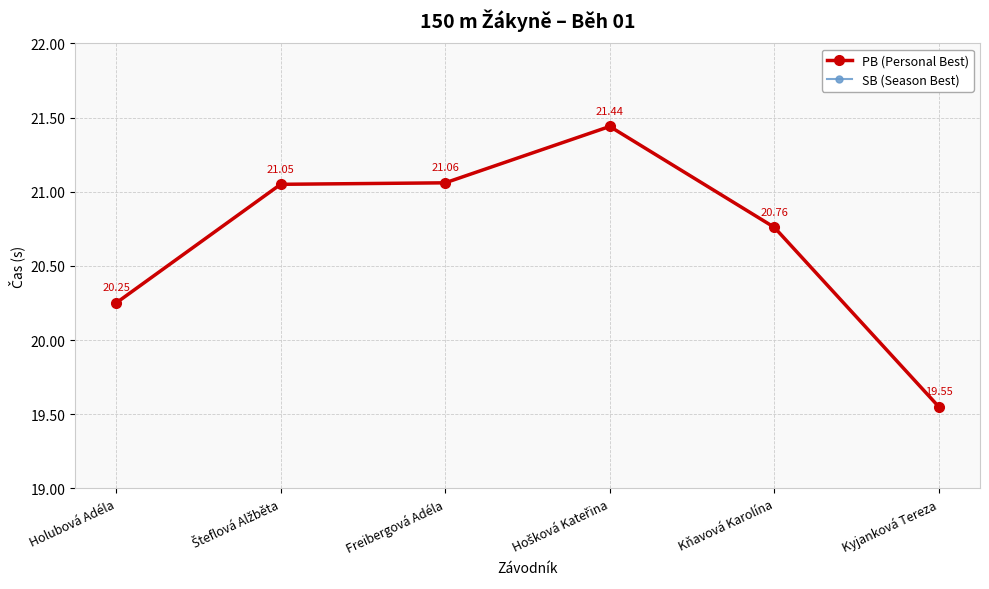

What position from the left is Hošková Kateřina?

4